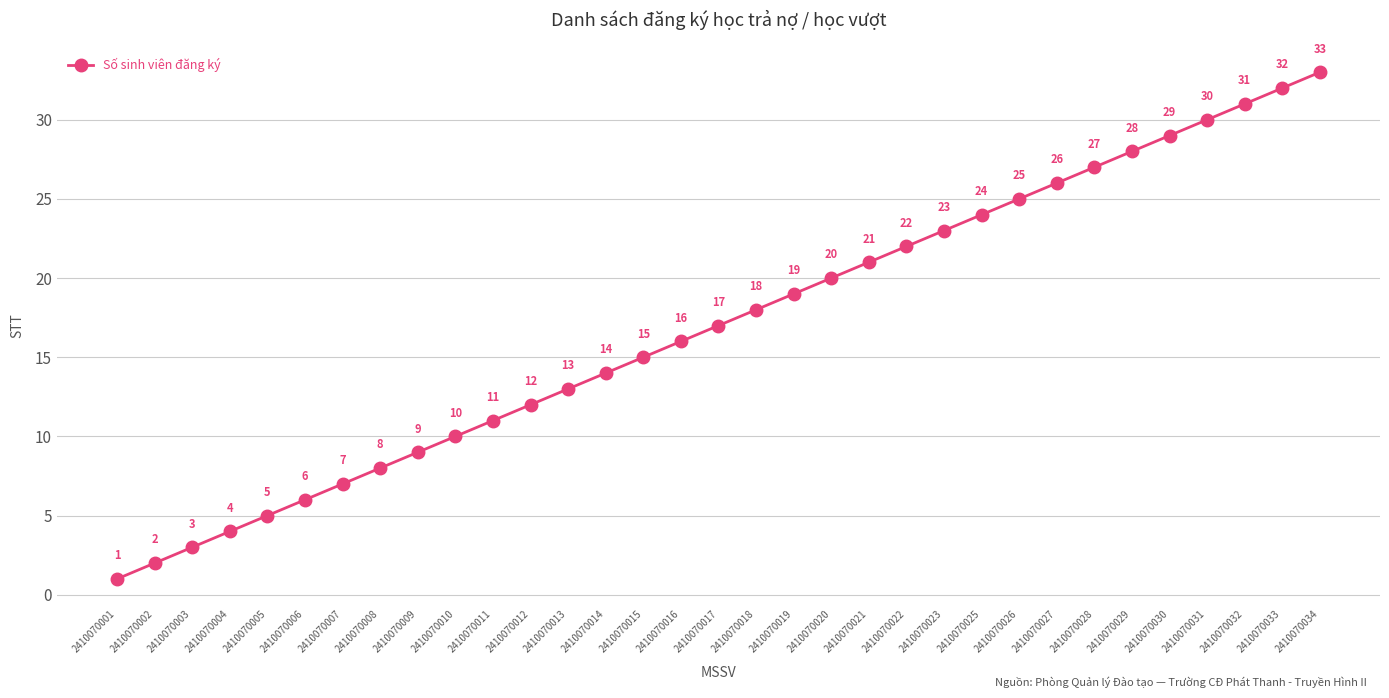

Count the number of data series in this chart.

1